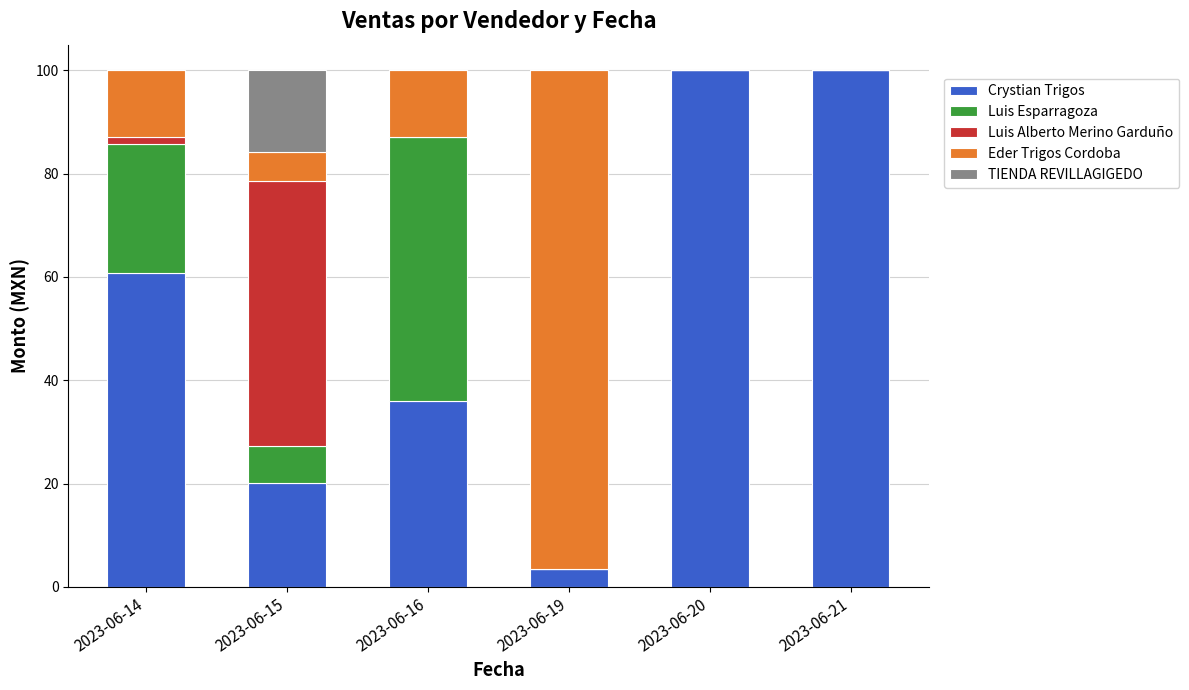

What is the sum of all Crystian Trigos values?

320.2